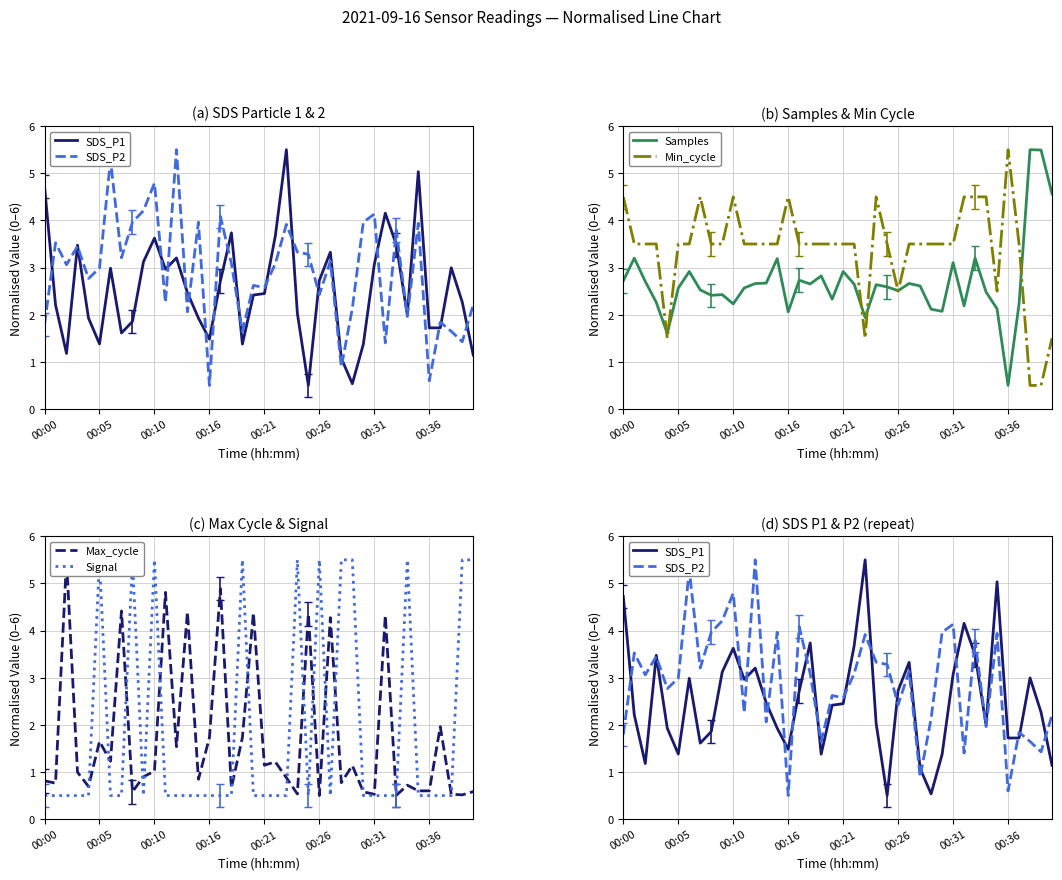

What is the difference between the maximum and minimum values in the SDS_P2 series?

5.0